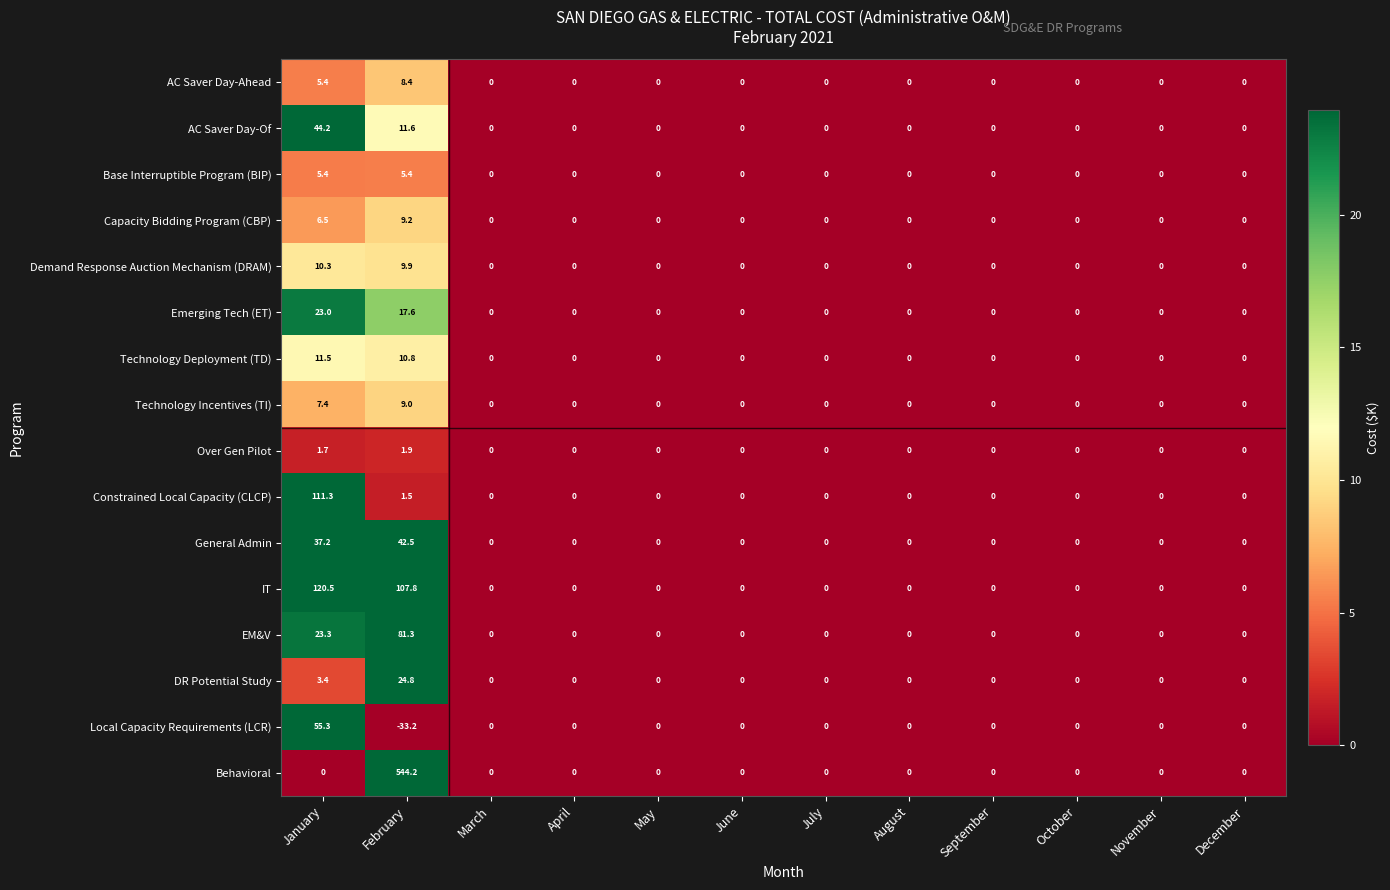

Which series has the largest range (max minus min)?

Behavioral